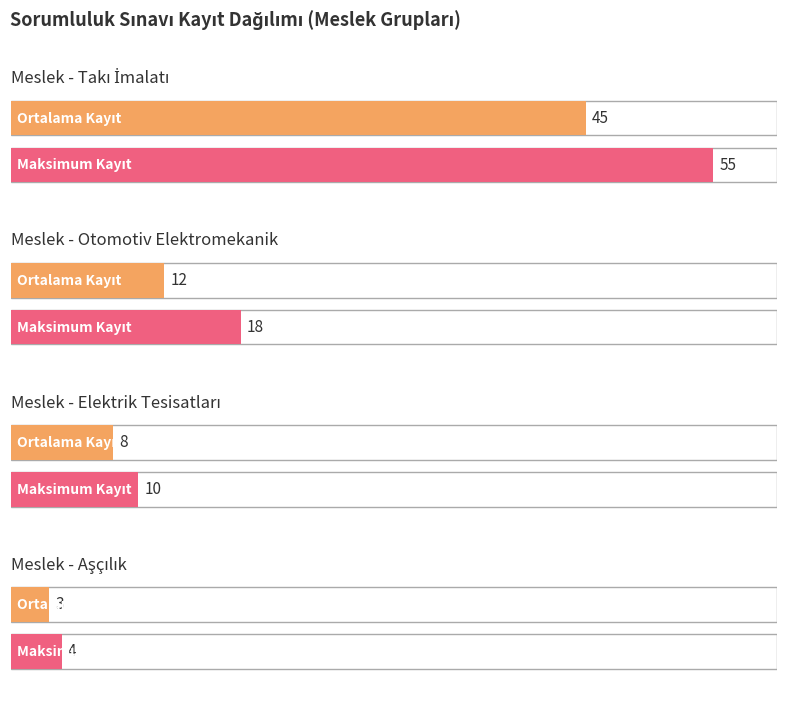

Rank the categories by value from highest to lowest.

Takı İmalatı, Otomotiv Elektromekanik, Elektrik Tesisatları Ve Pano Montörlüğü, Aşçılık